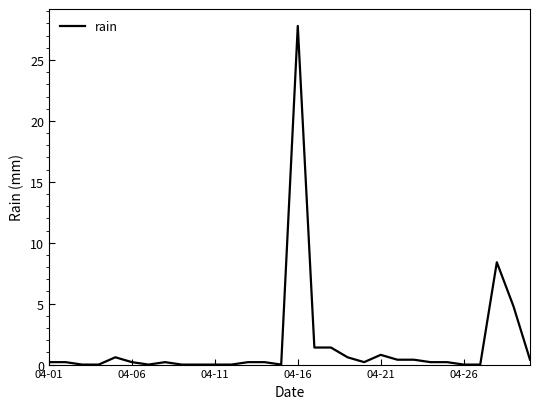

Is this an area chart (filled region under the line)?

No